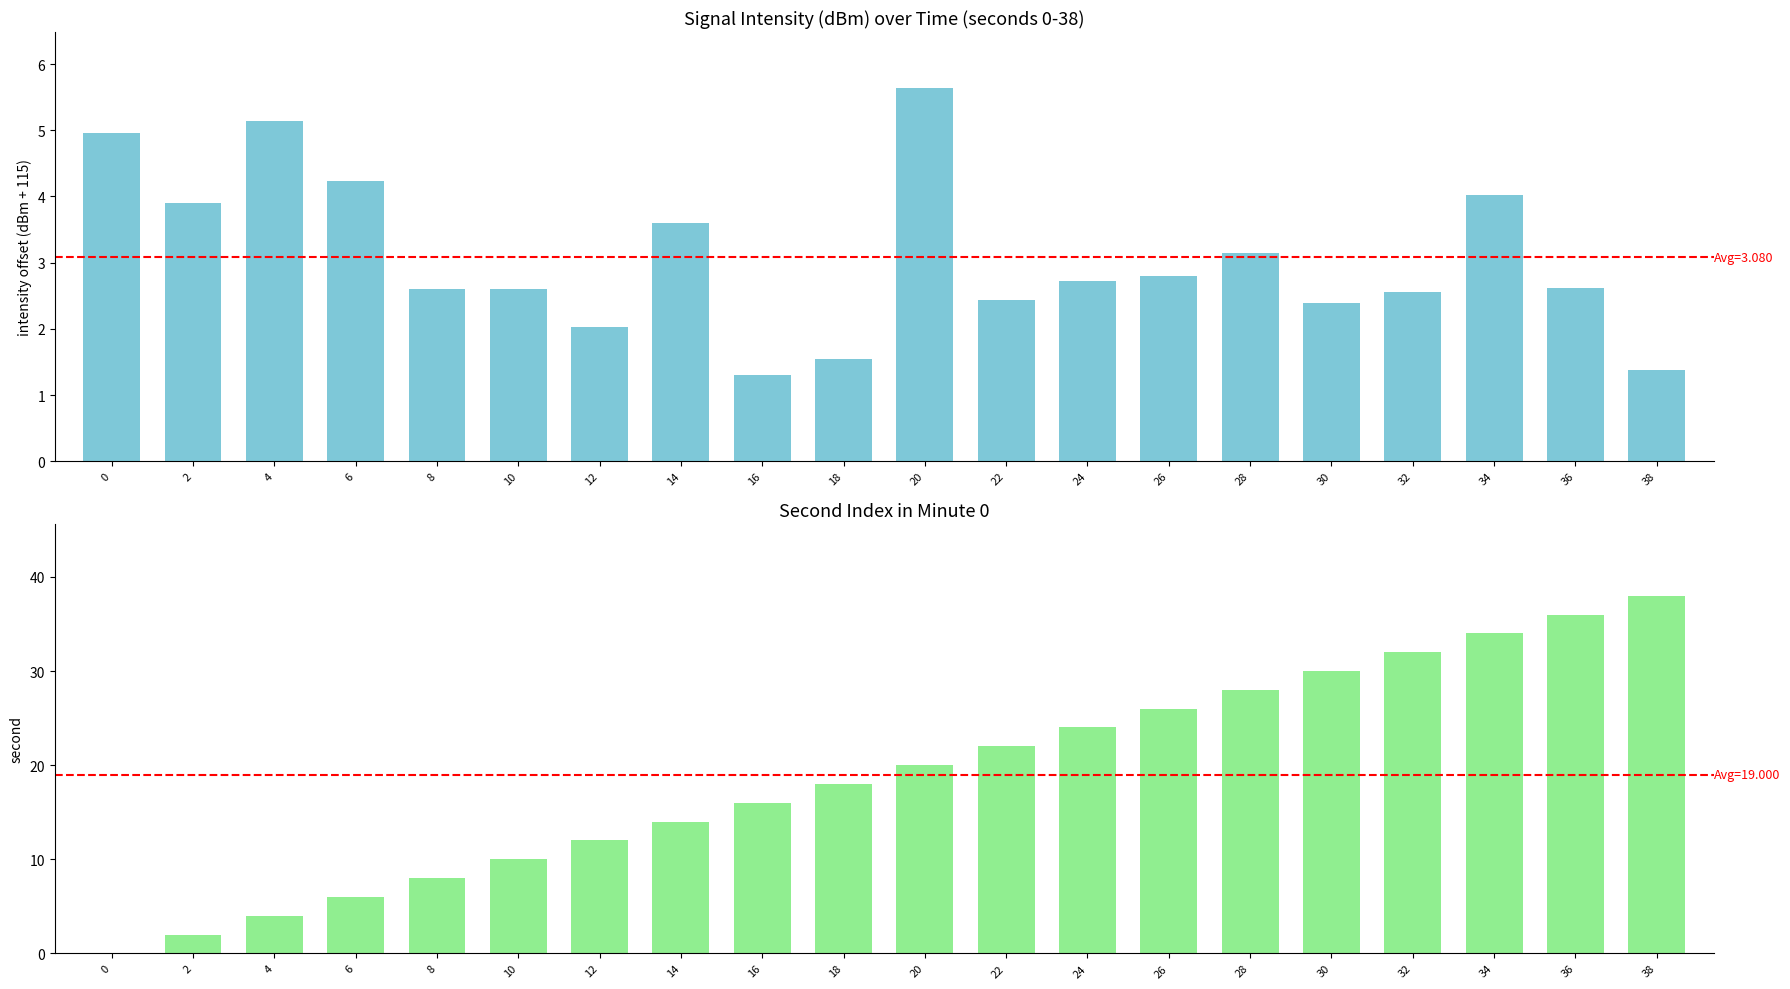

At which label is intensity(dBm) closest to 3?

28